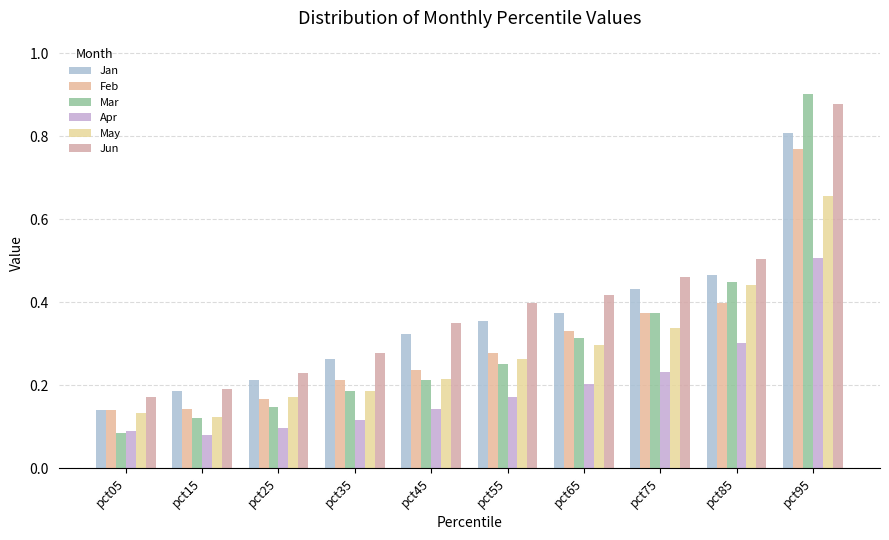

How many bars are there in each group?

6